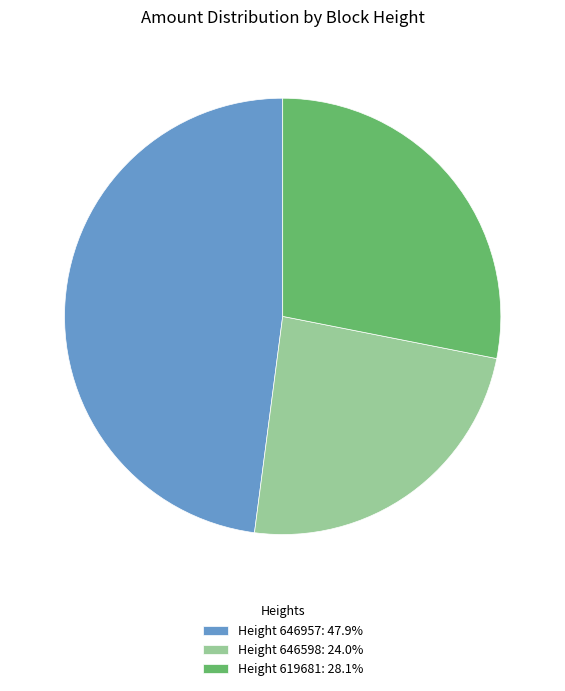

Is Height 619681: 28.1% the majority of the pie?

No